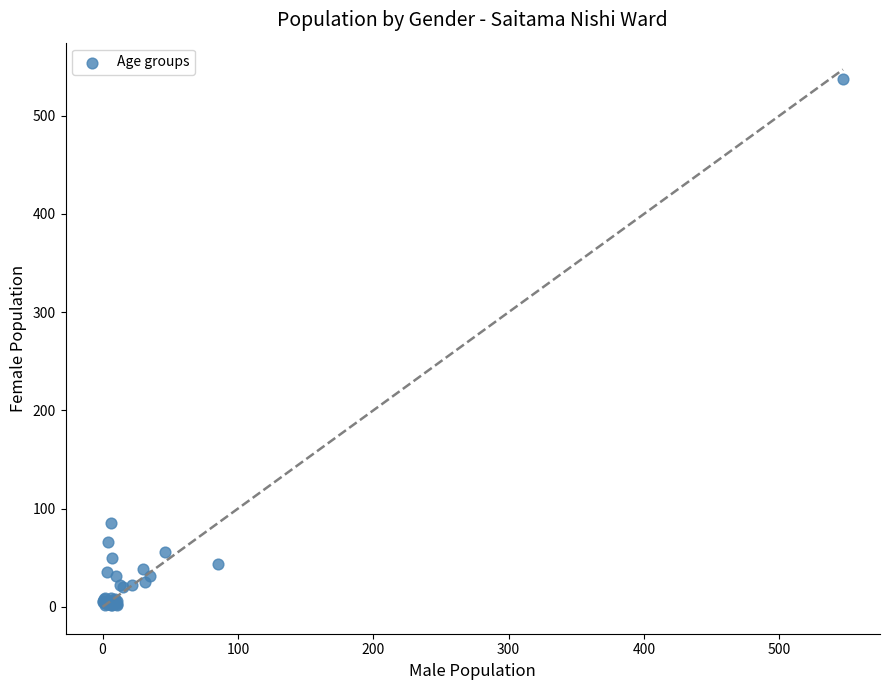

What Y value in the scatter plot is closest to 269?

85